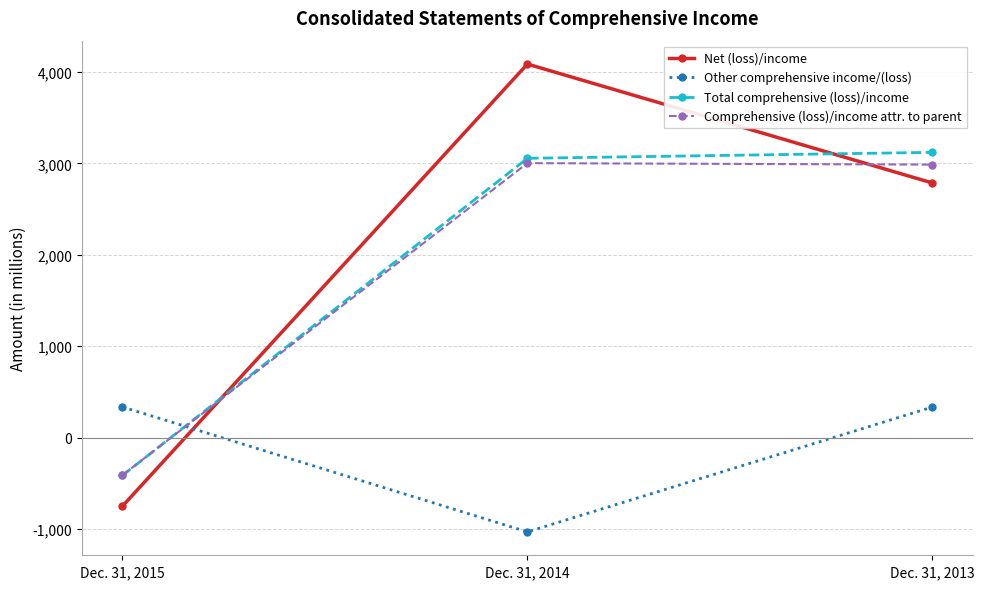

Where is Comprehensive (loss)/income attr. to parent nearest to the value 1296?

Dec. 31, 2013